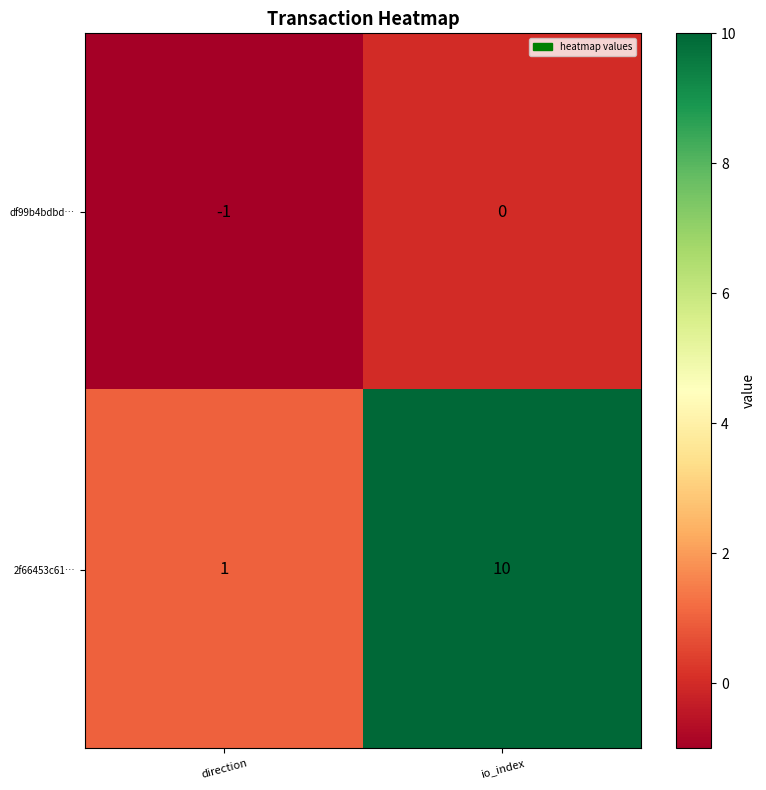

Which label corresponds to the largest value in the chart?

io_index